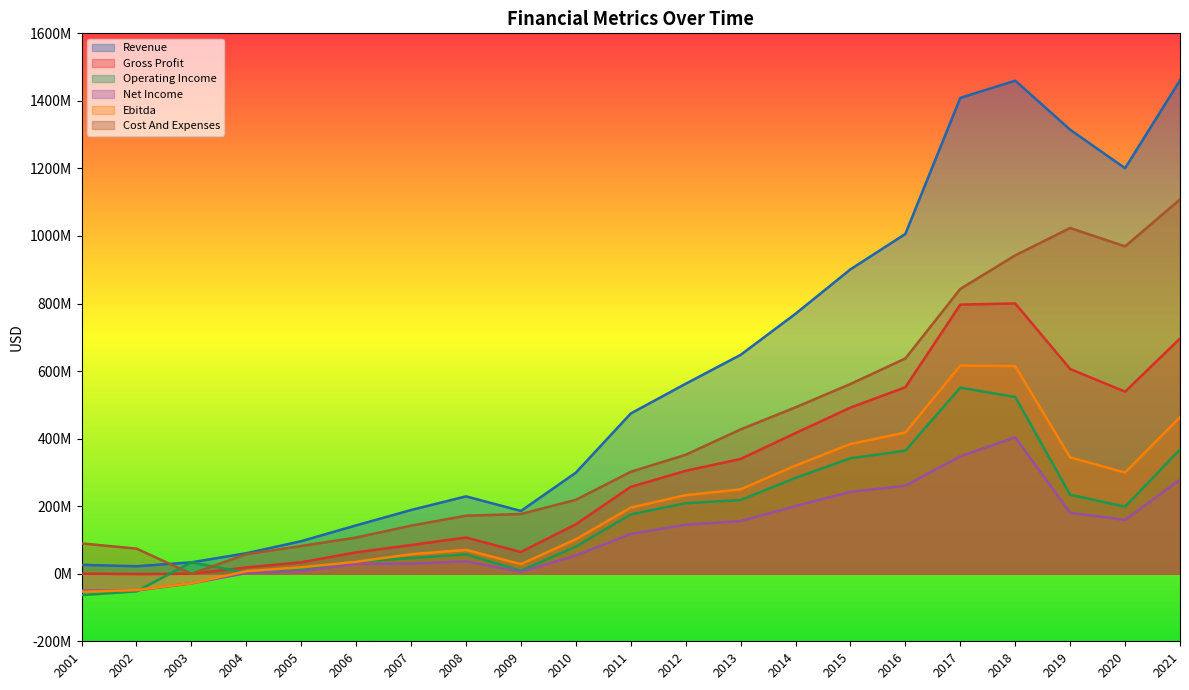

True or false: Cost And Expenses and Ebitda intersect in this chart.

False